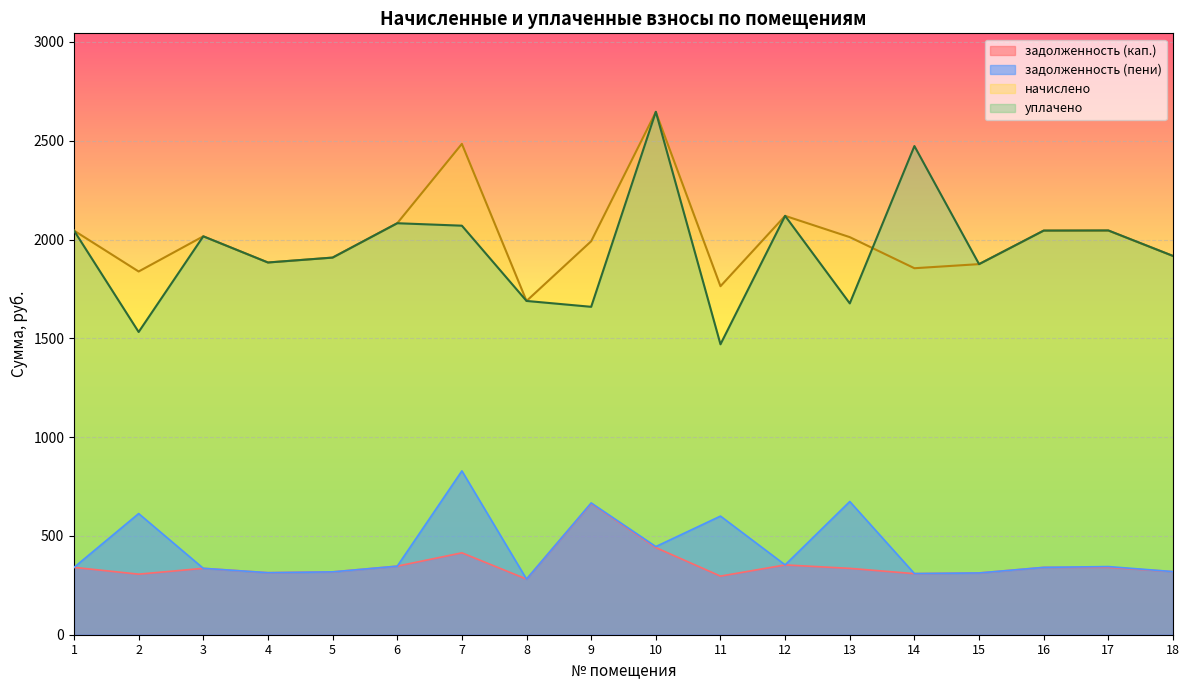

Where is the first local maximum for начислено?

3